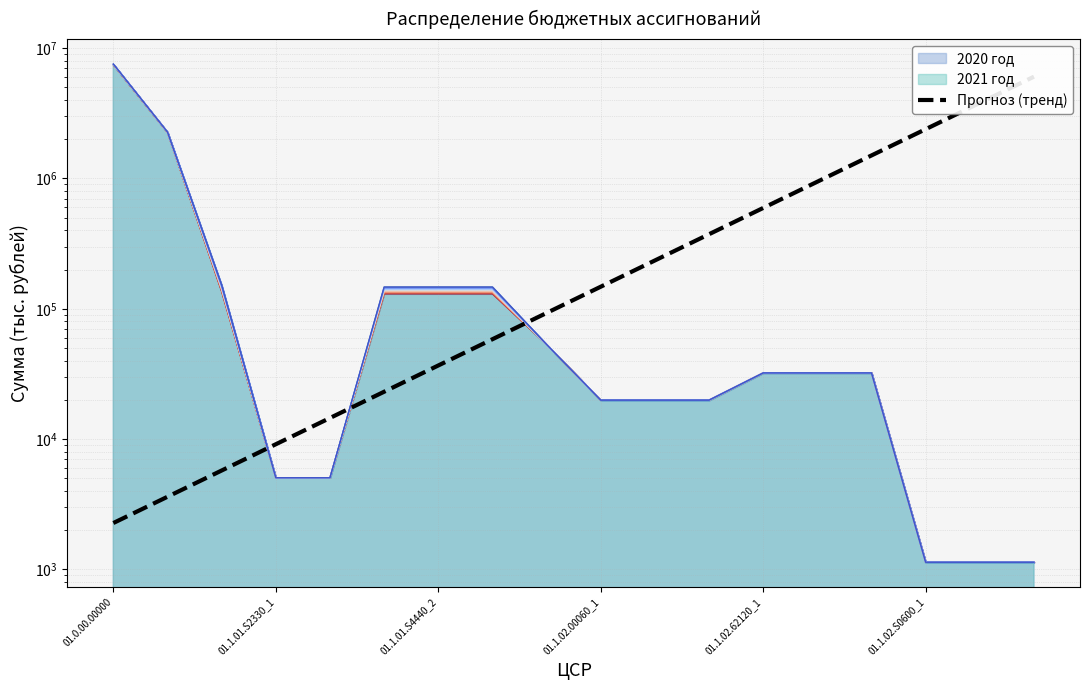

The value at 10 is 234868.5. True or false?

True